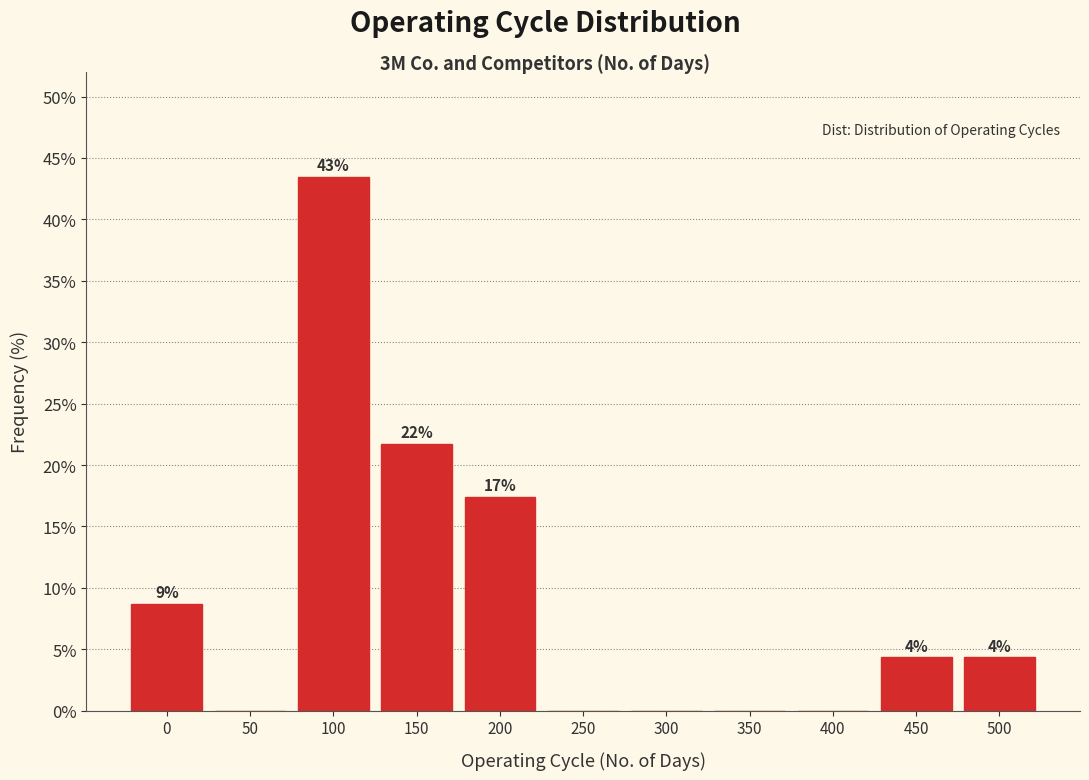

Are the bars horizontal?

No